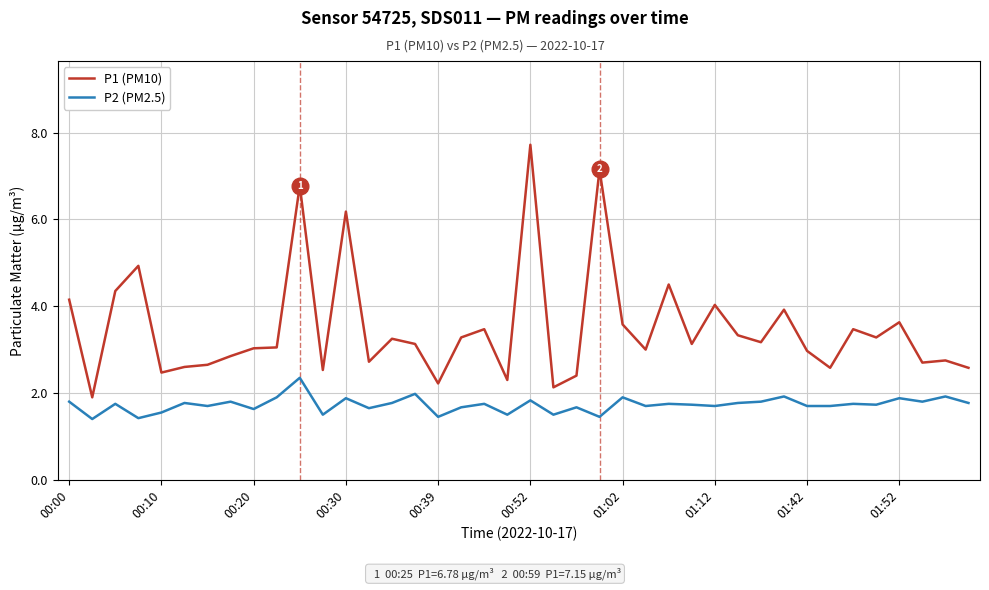

Which series has the largest total across all categories?

P1 (PM10)